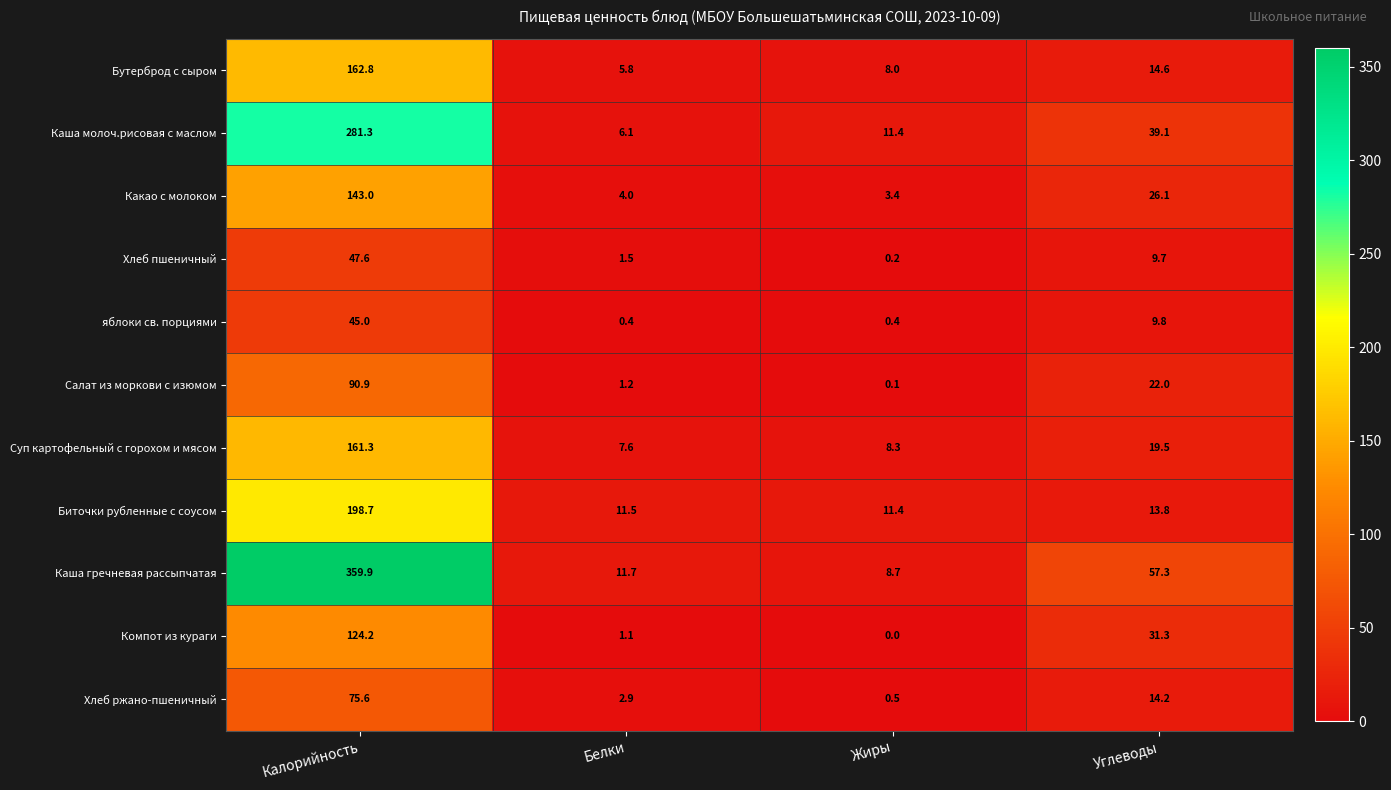

What is the difference between the Бутерброд с сыром values at Калорийность and Жиры?

154.8